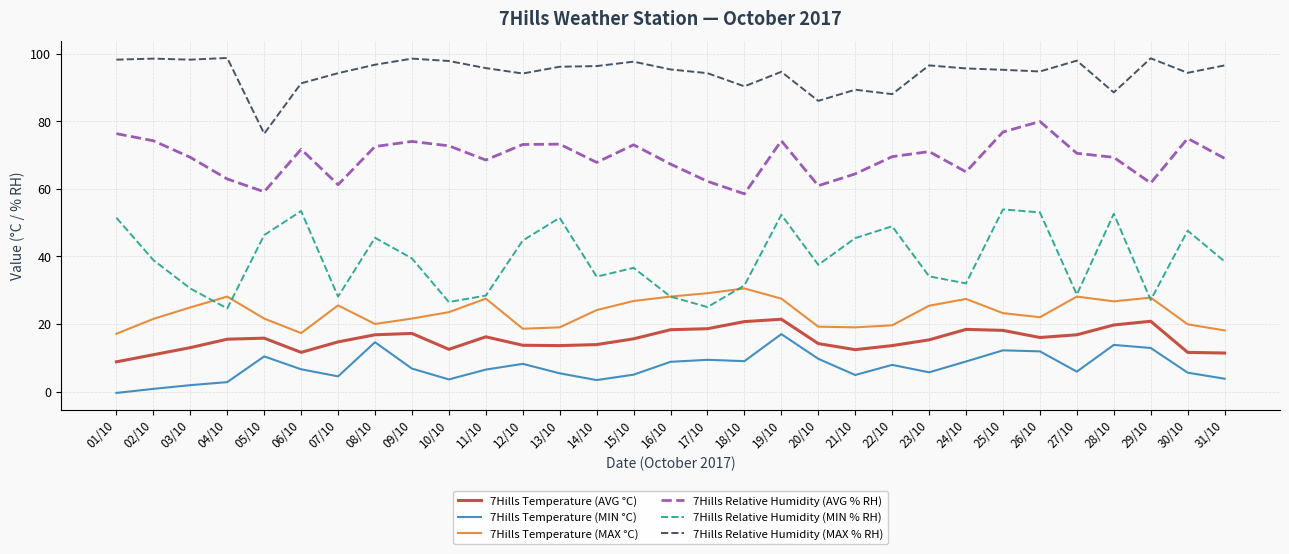

True or false: 7Hills Relative Humidity (AVG % RH) has more than 2 points higher than both neighbors.

True